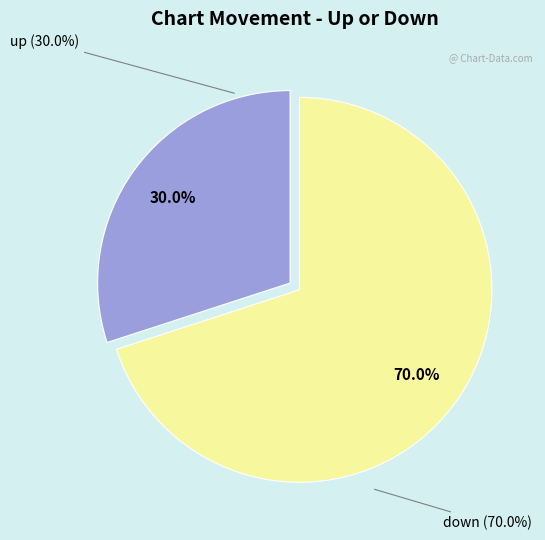

Rank the categories by value from highest to lowest.

down, up